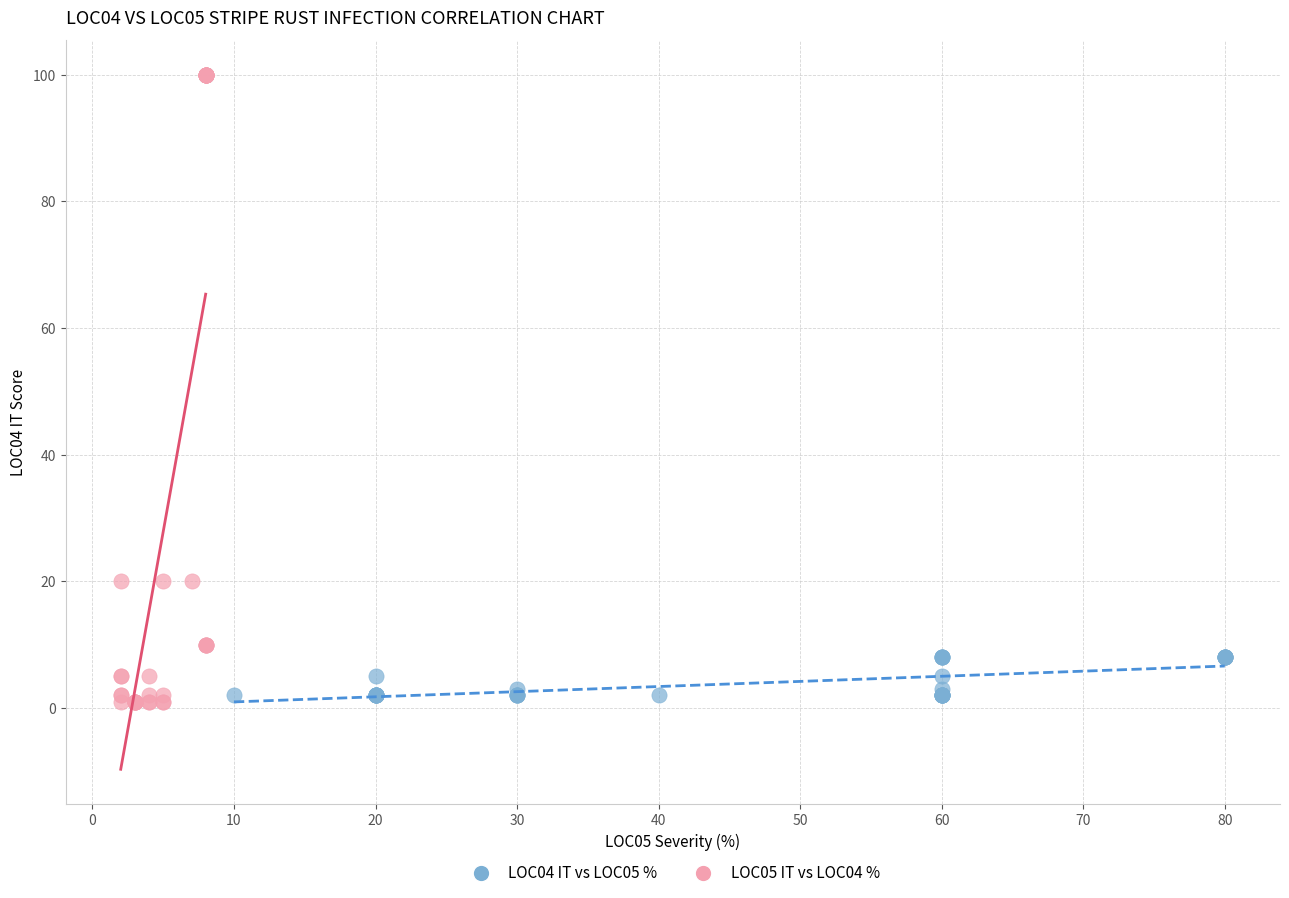

Which series reaches the maximum Y coordinate?

LOC05 IT vs LOC04 %